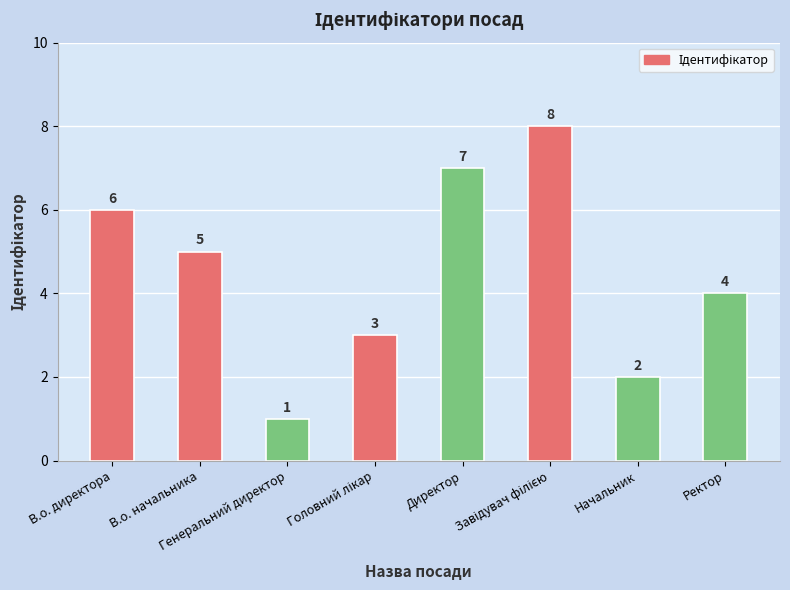

How many values are between 3 and 7?

5